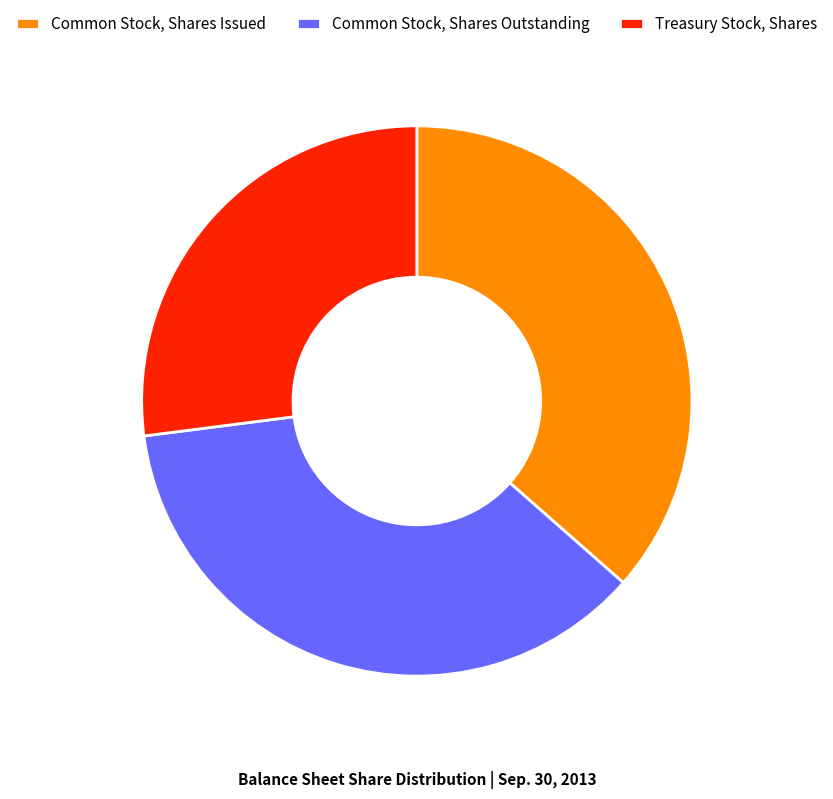

Is it true that Common Stock, Shares Outstanding is 46% of the pie?

False